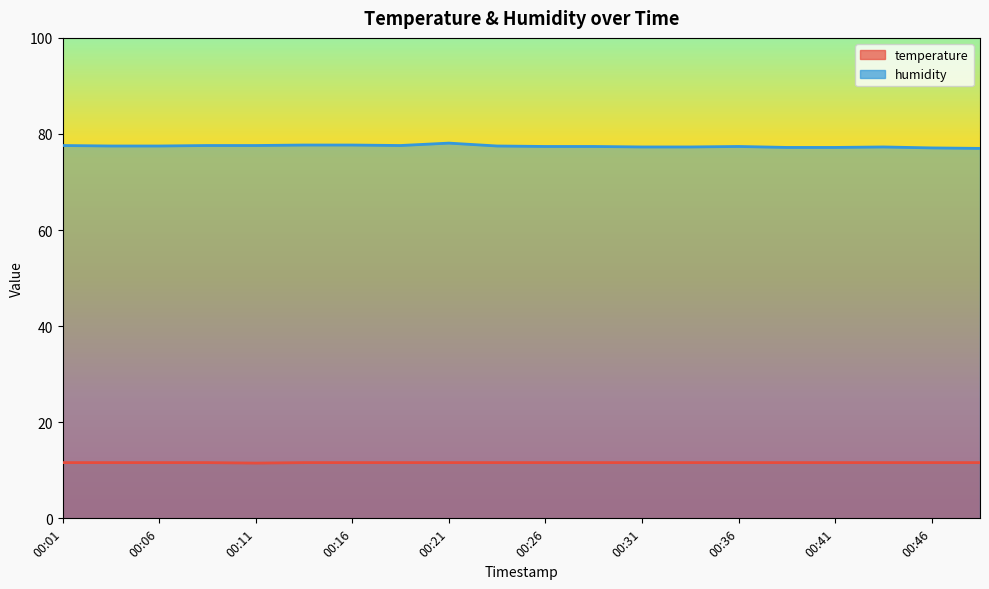

The value of temperature at 00:16 is 11.6. True or false?

True